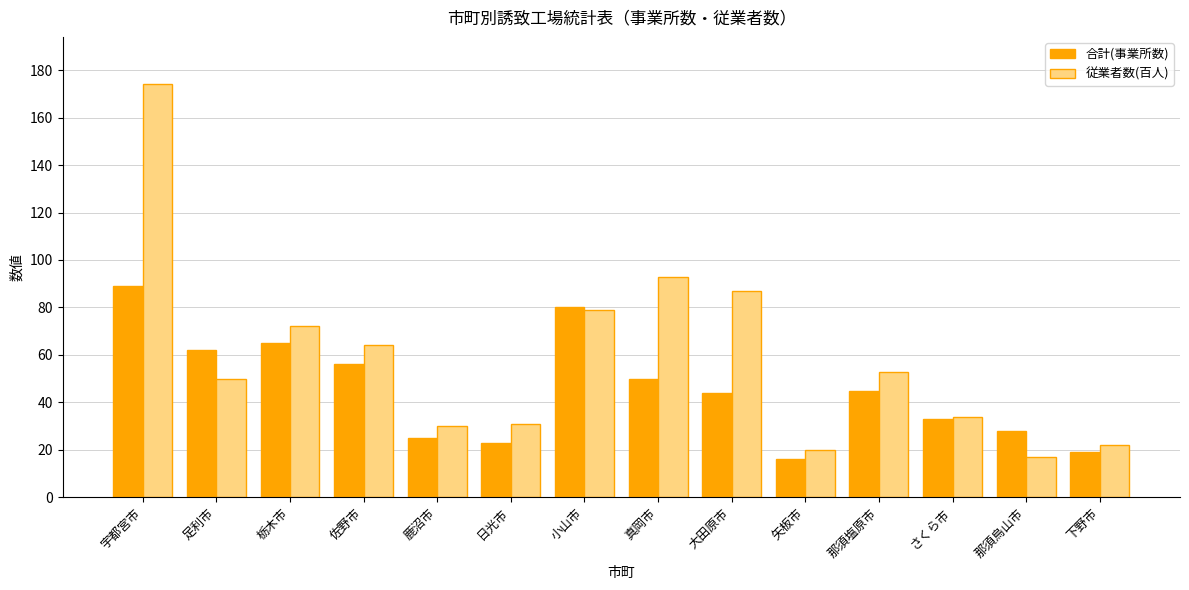

Which series has the widest spread of values?

従業者数(百人)